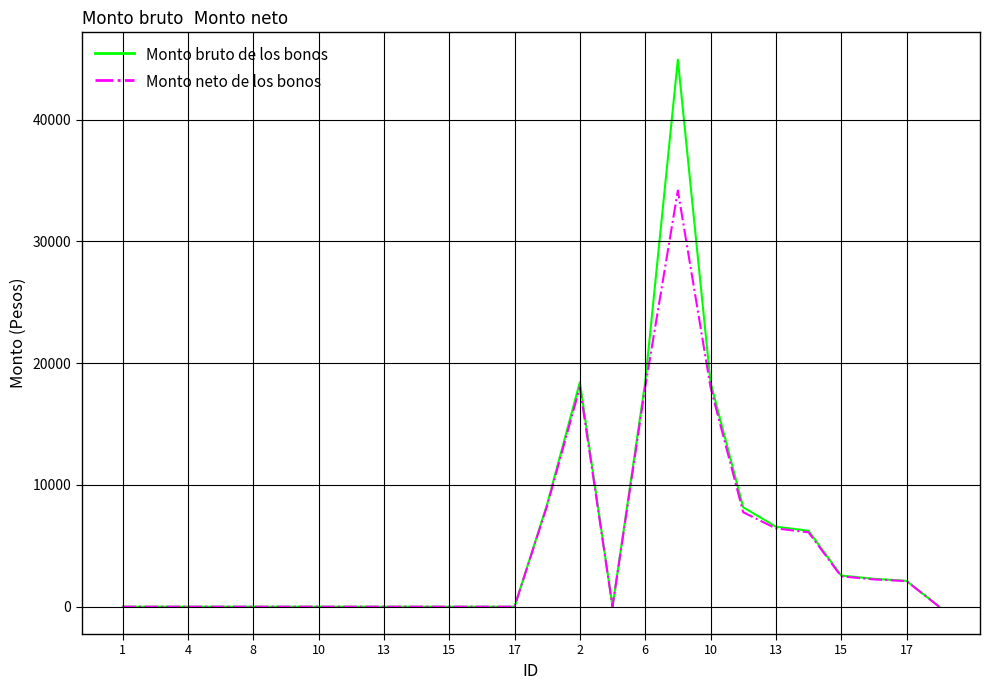

How many lines are shown in the chart?

2